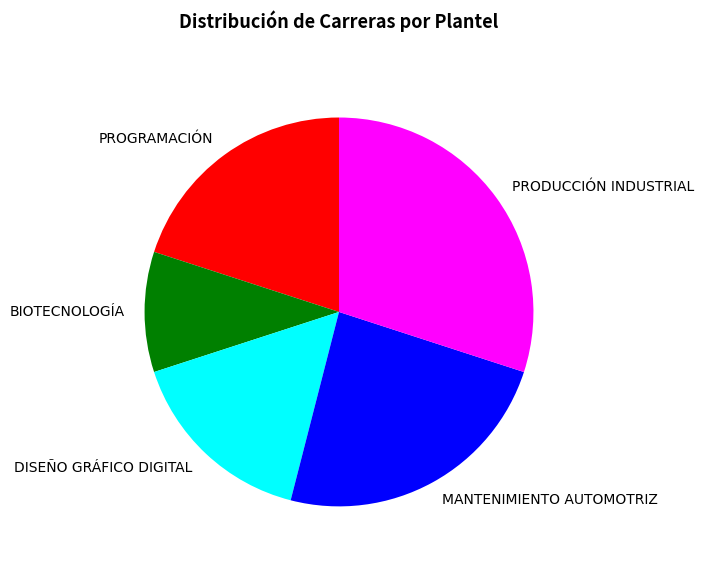

Does any single category account for the majority?

No